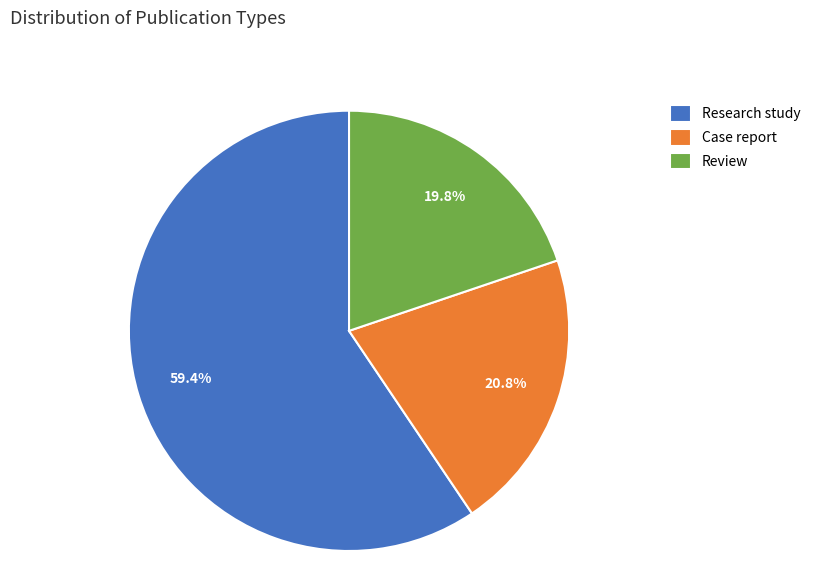

How many slices are in this pie chart?

3